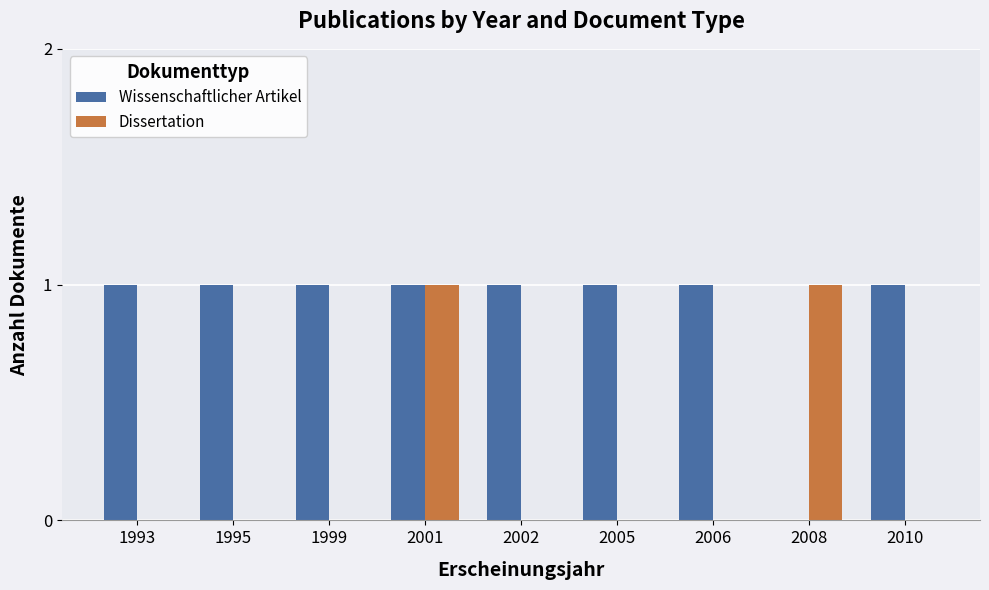

Count the number of data series in this chart.

2